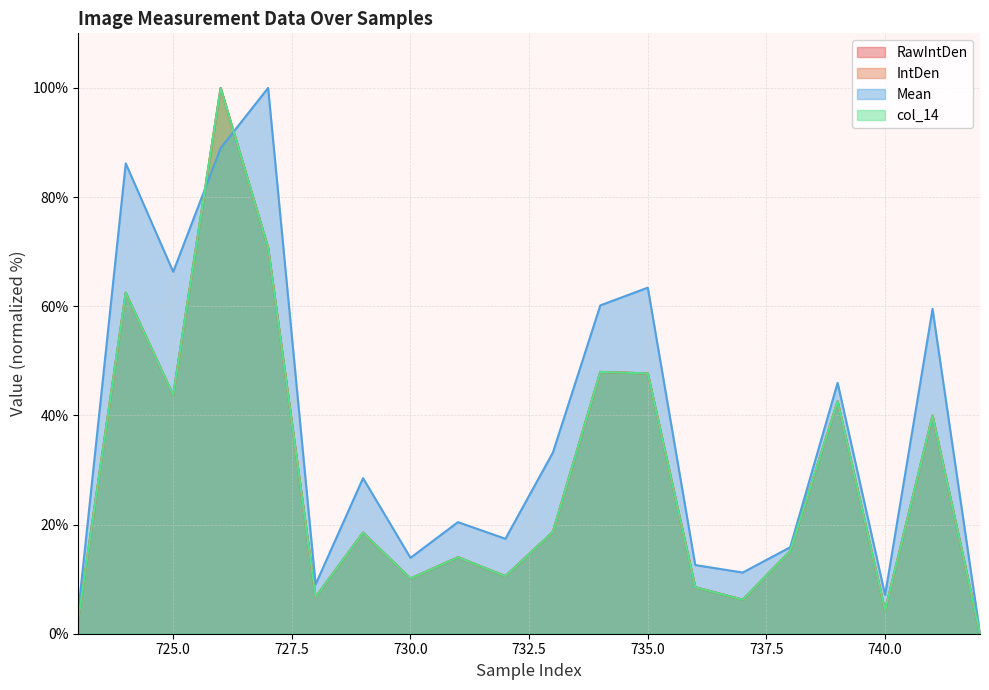

Is it true that Mean equals 84.3 at 741?

False